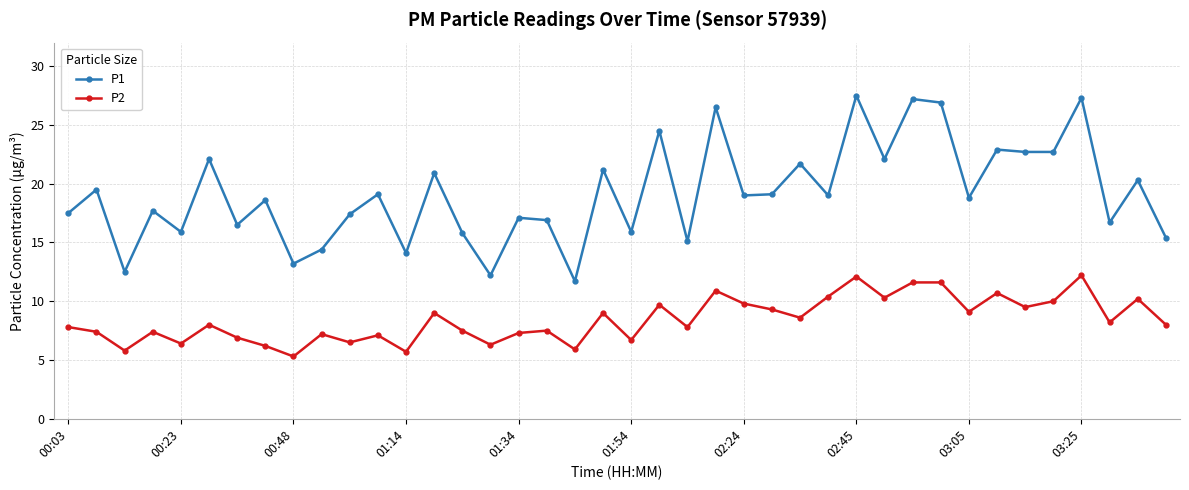

At how many categories does at least one series exceed 20?

15